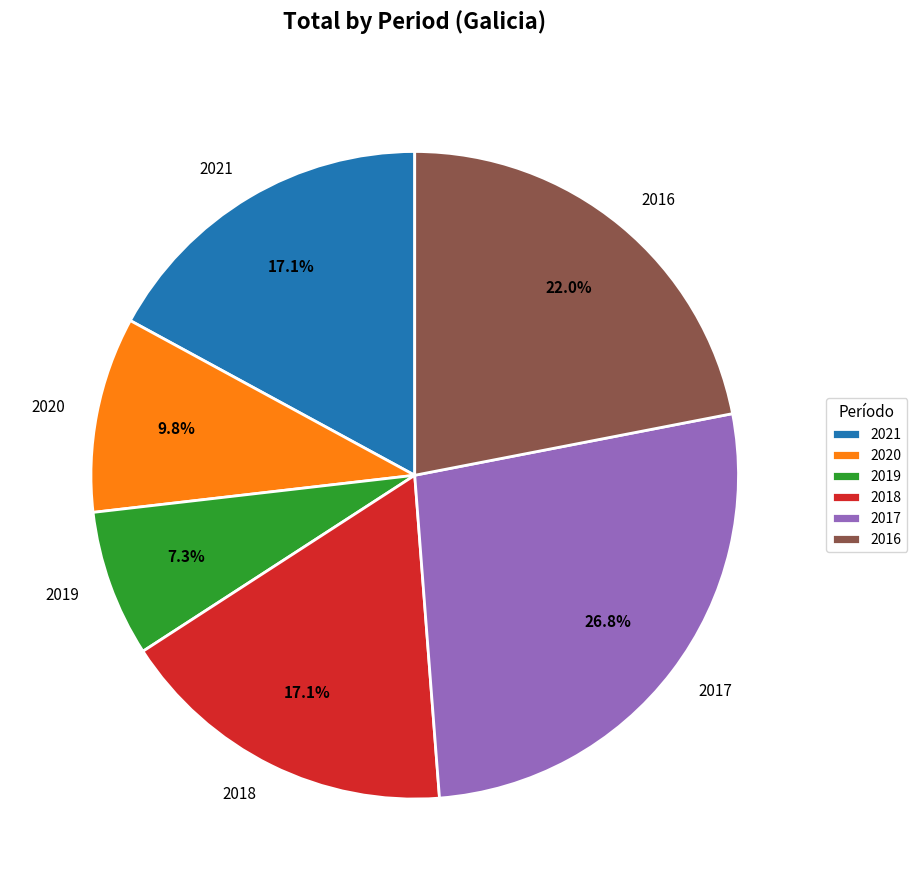

Is 2020 the majority of the pie?

No